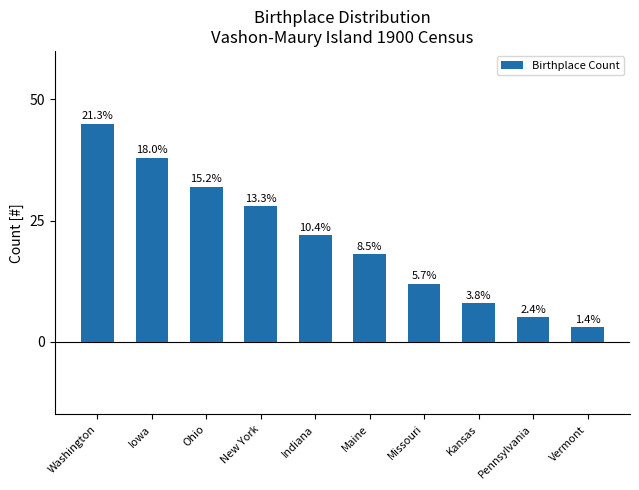

What value does the data have at Maine, to the nearest 5?

20